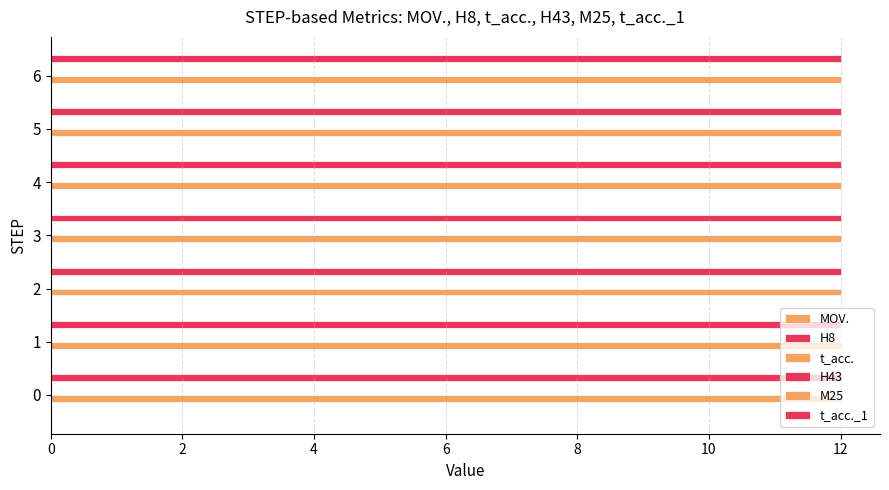

Read the t_acc. value at 1.

12